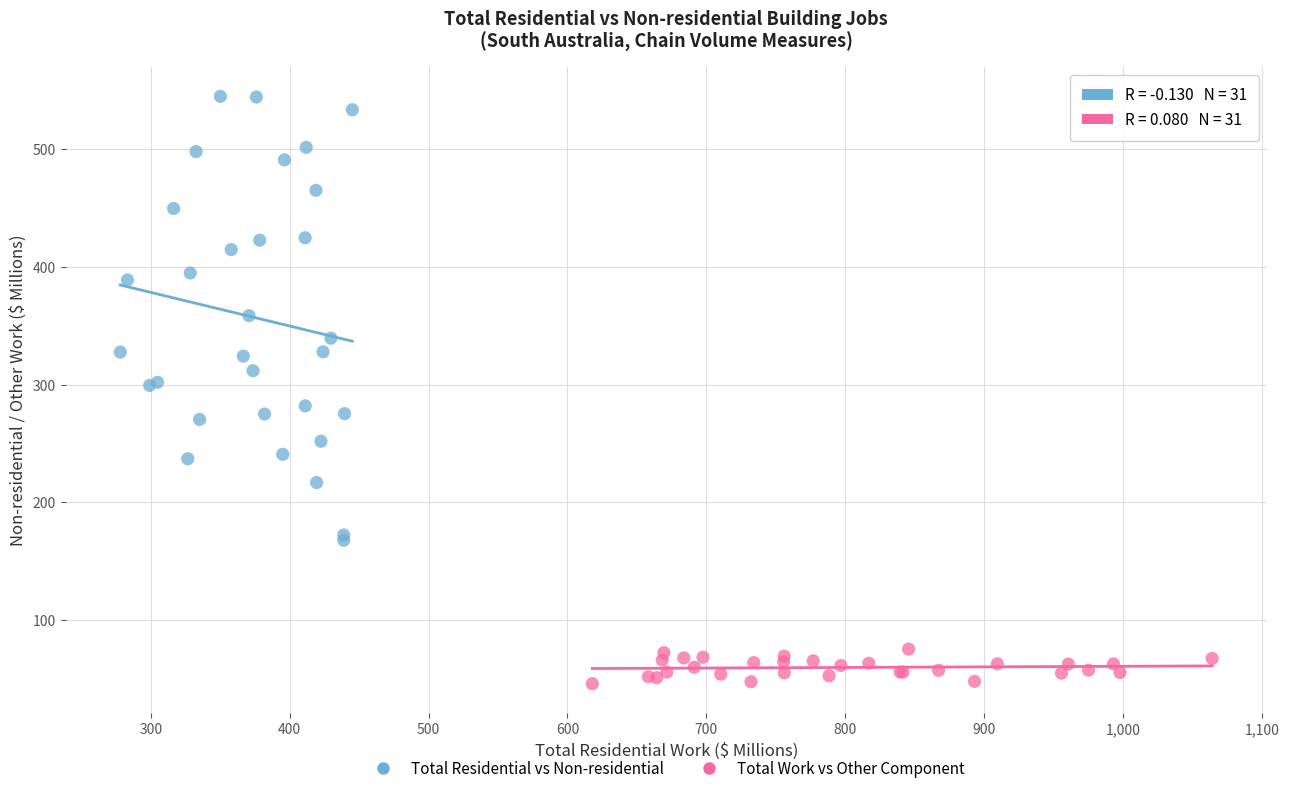

Which series reaches the minimum Y coordinate?

Total Work vs Other Component